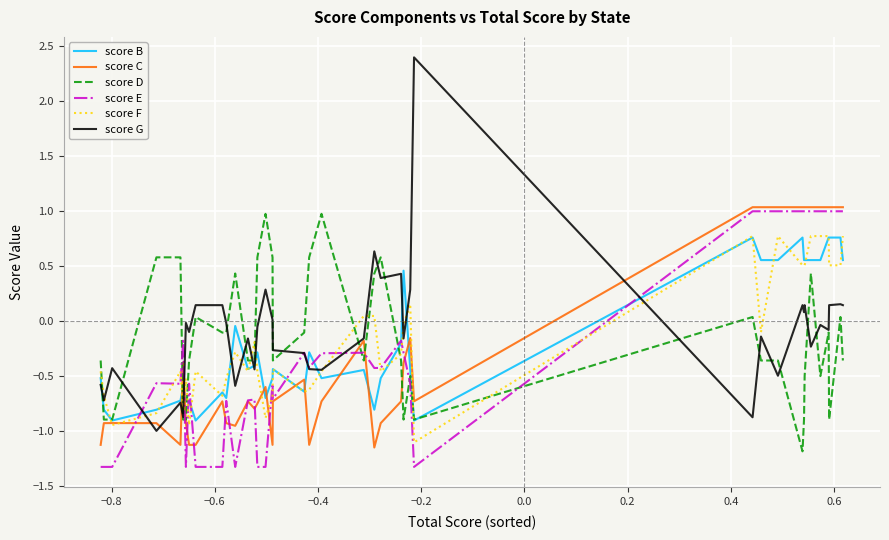

What is the maximum value for score C?

1.0